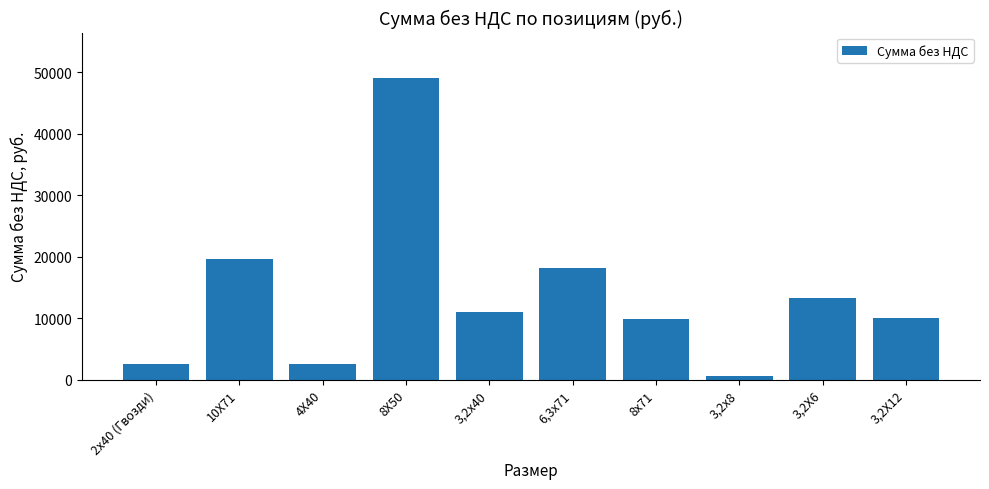

What is the change in value from 8Х50 to 3,2х40?

-38027